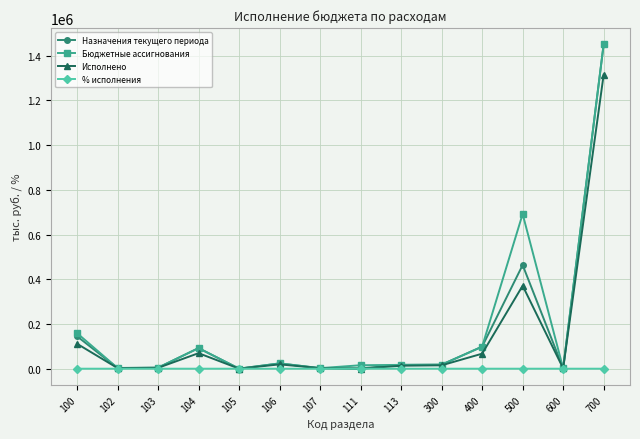

At which category is the sum across all series the highest?

700